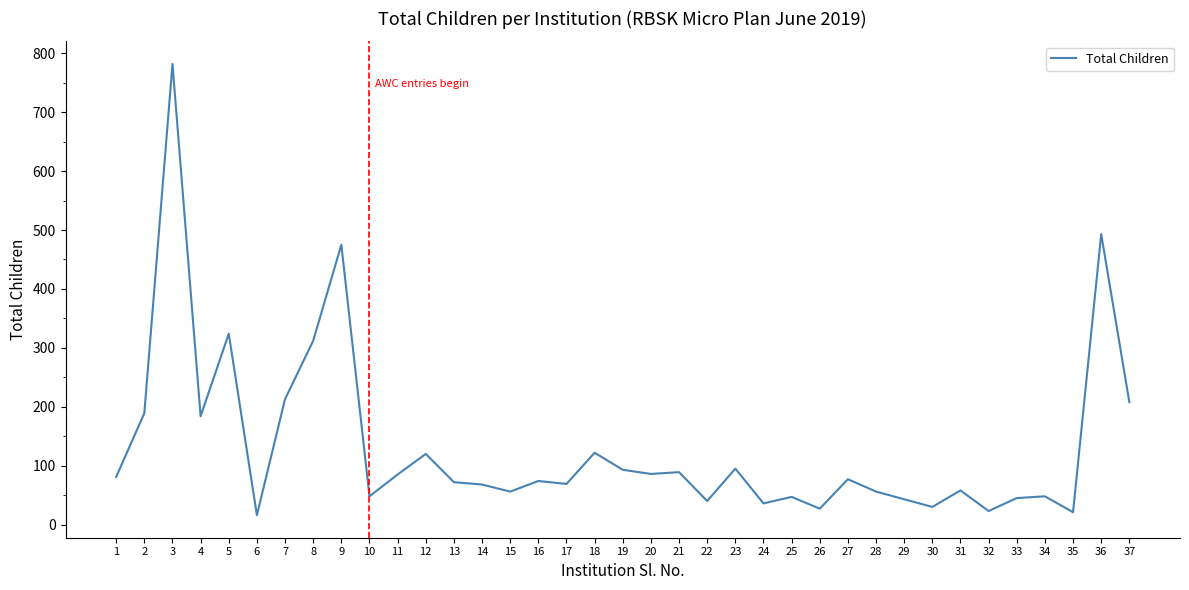

What is the change in value from 7 to 29?

-170